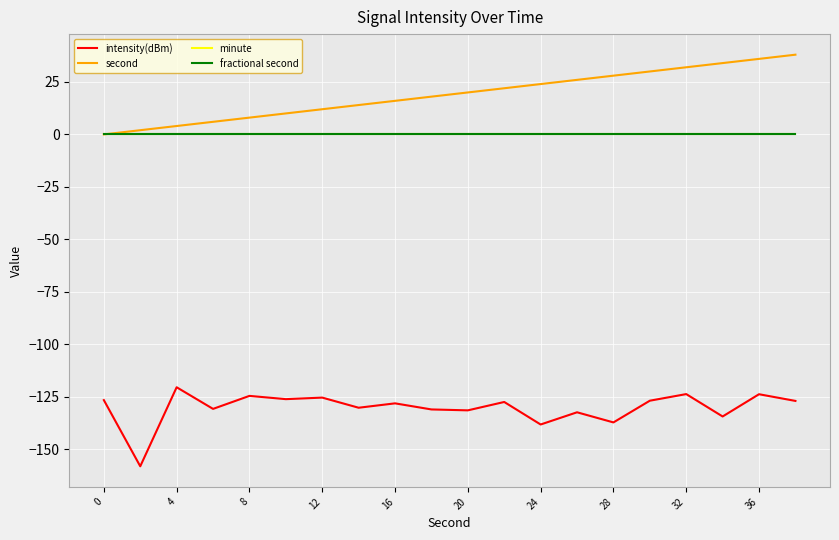

True or false: second and minute cross at least once.

False